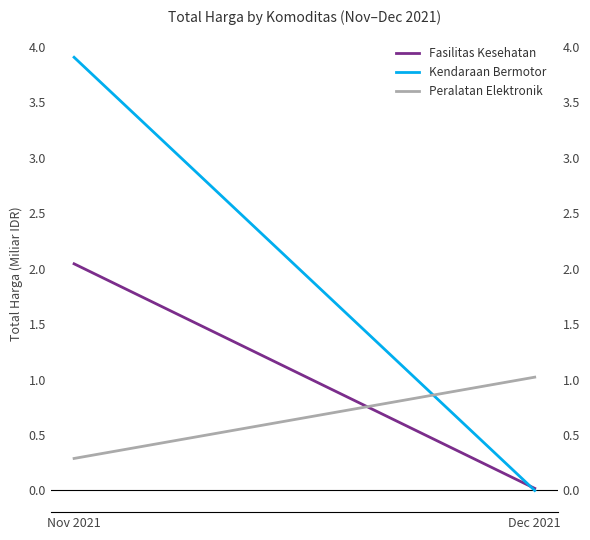

Reading left to right, list all the values displayed in this chart.

Fasilitas Kesehatan: Nov 2021=2.0	Dec 2021=0.0
Kendaraan Bermotor: Nov 2021=3.9	Dec 2021=0.0
Peralatan Elektronik: Nov 2021=0.3	Dec 2021=1.0